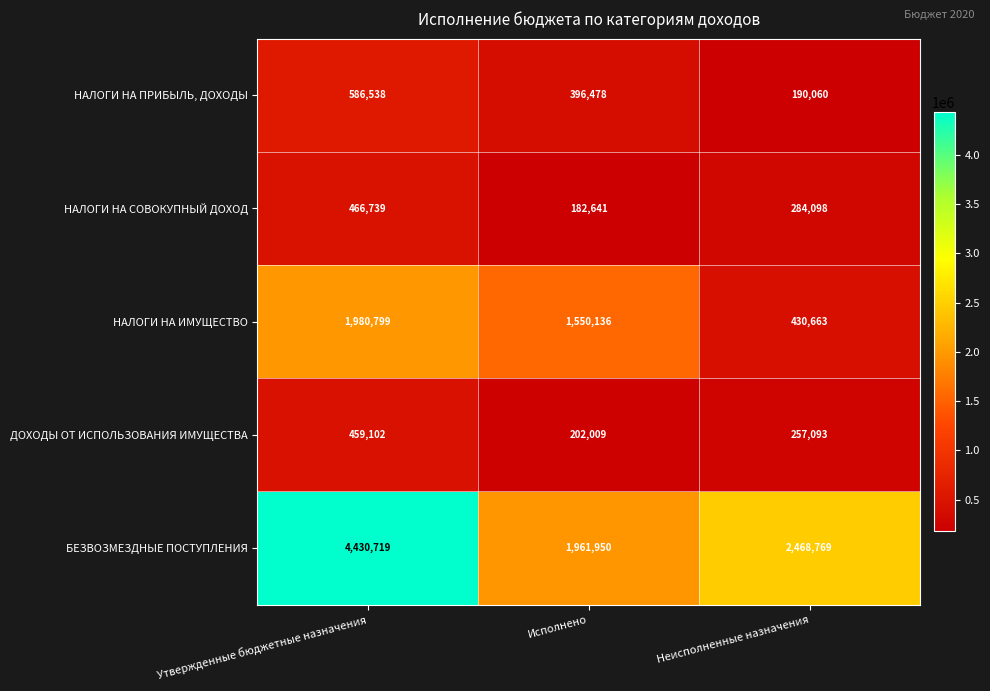

Count the БЕЗВОЗМЕЗДНЫЕ ПОСТУПЛЕНИЯ values in the range 1961950 to 4430719.

3